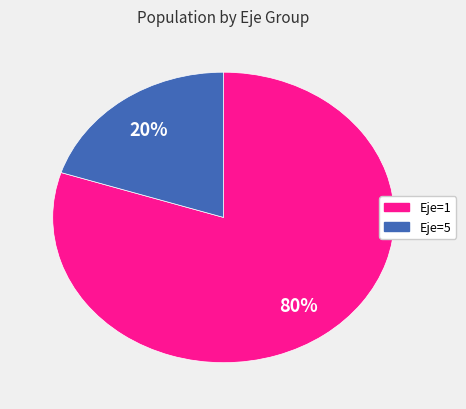

Is there a majority slice in this chart?

Yes